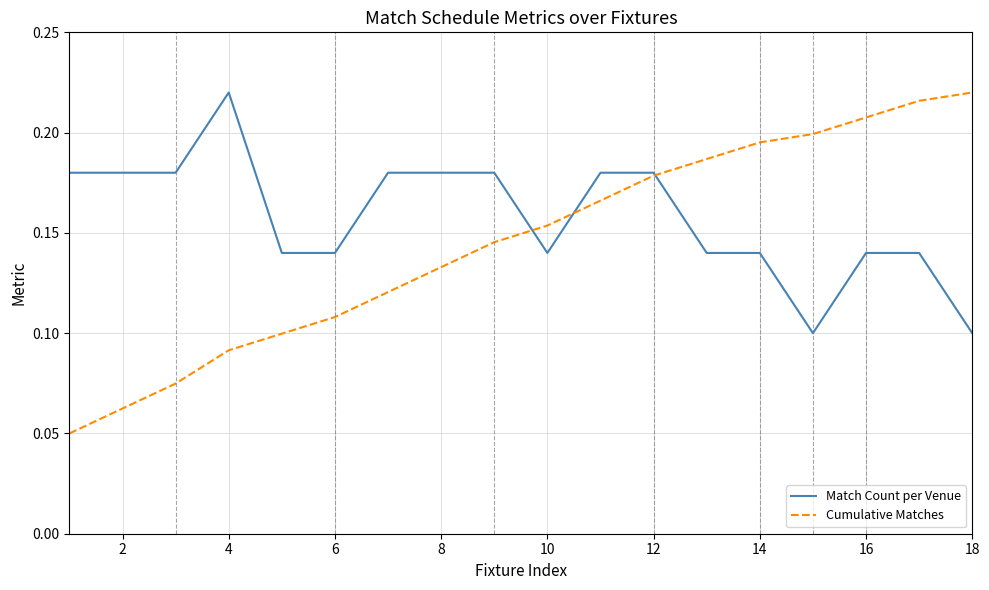

What are all the series names shown in the legend?

Match Count per Venue, Cumulative Matches